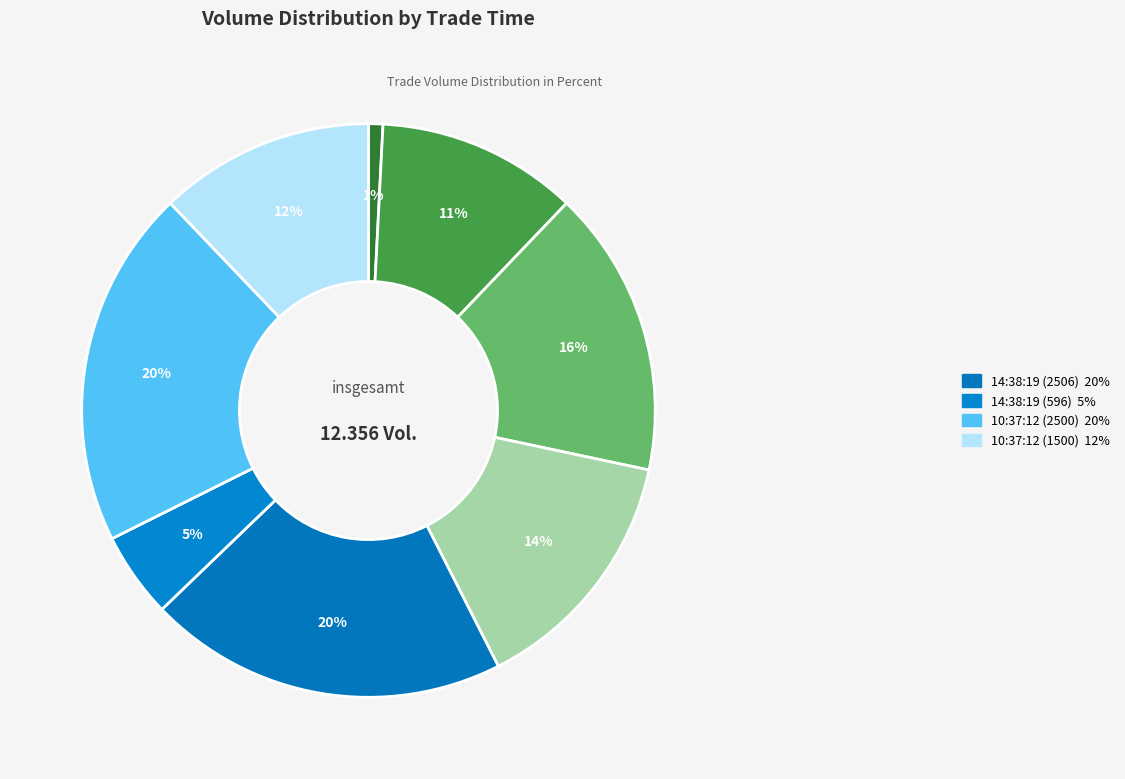

Count the number of slices in the pie.

8